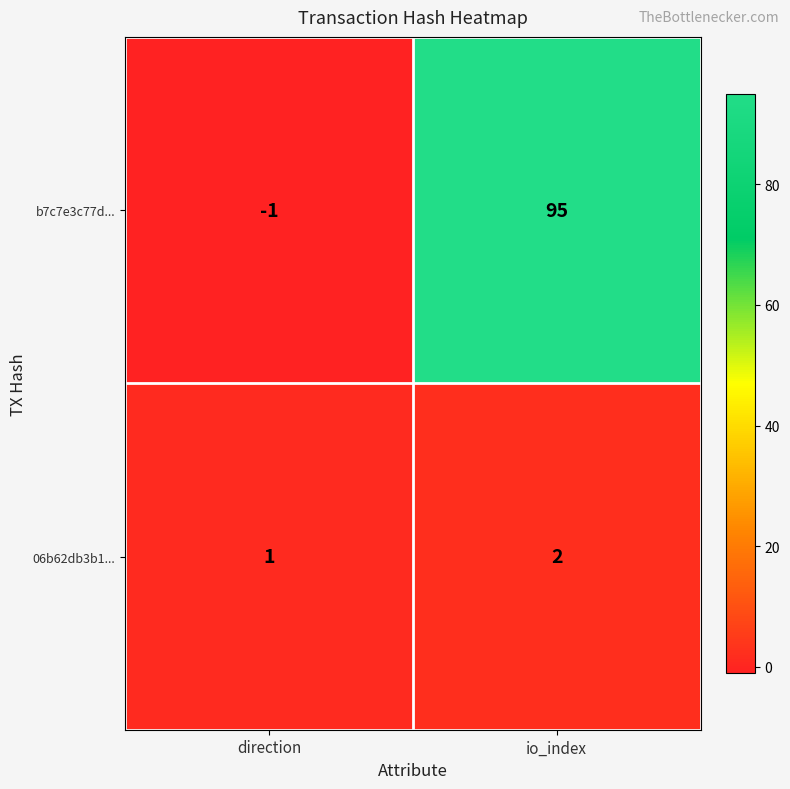

What is the sum of the 06b62db3b1... values at direction and io_index?

3